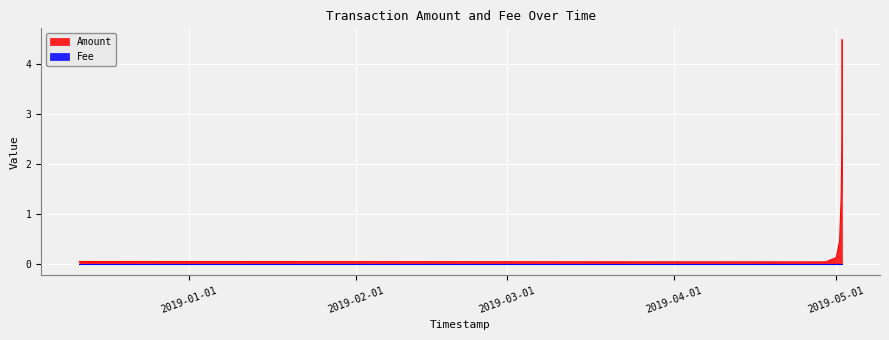

The chart shows a value of 2.4 at 2019-05-02 03:32:04. True or false?

True